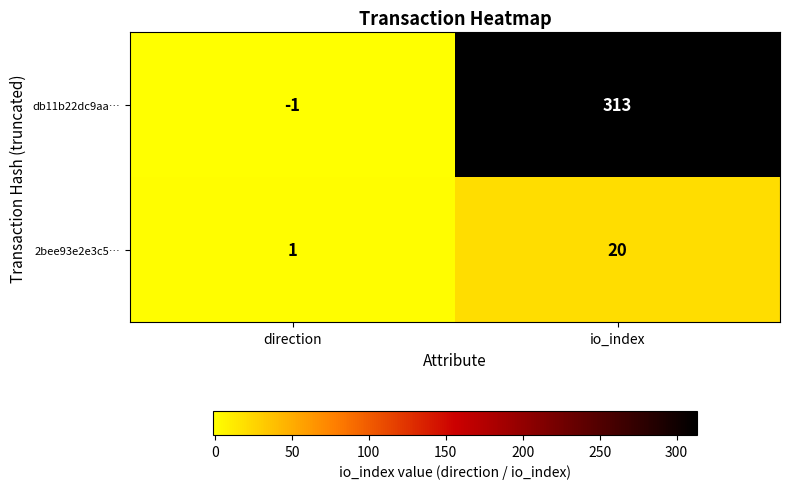

Reading right to left, list all the values displayed in this chart.

db11b22dc9aa…: io_index=313	direction=-1
2bee93e2e3c5…: io_index=20	direction=1